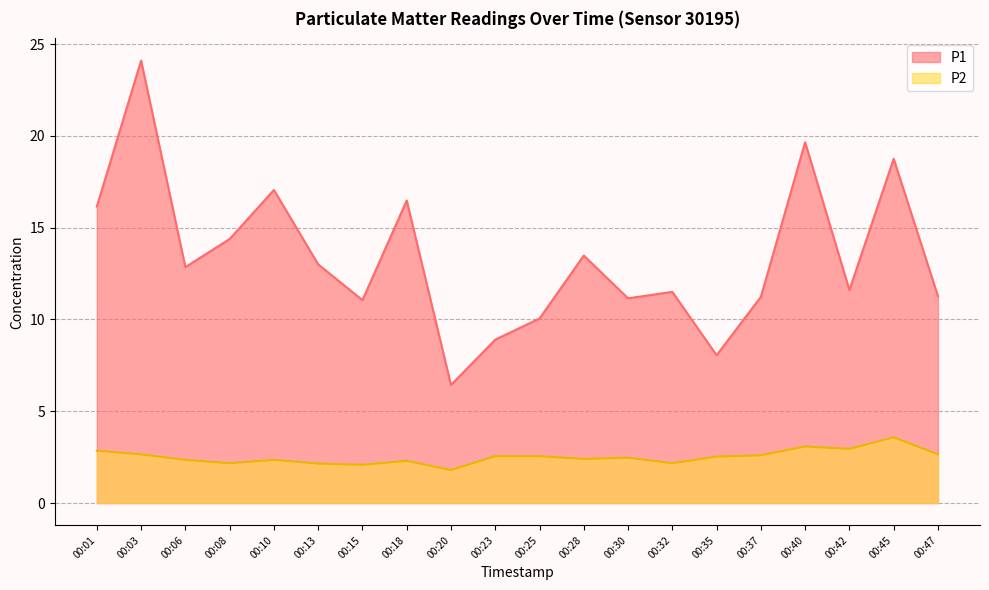

How many interior local valleys does the P1 series have?

6